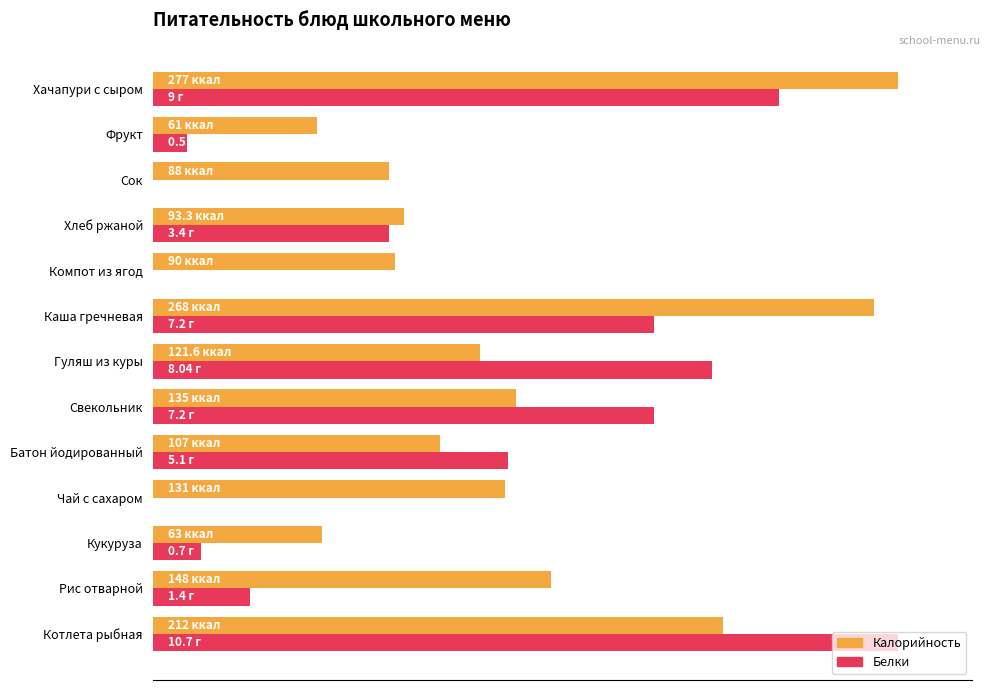

What are all the series names shown in the legend?

Калорийность, Белки